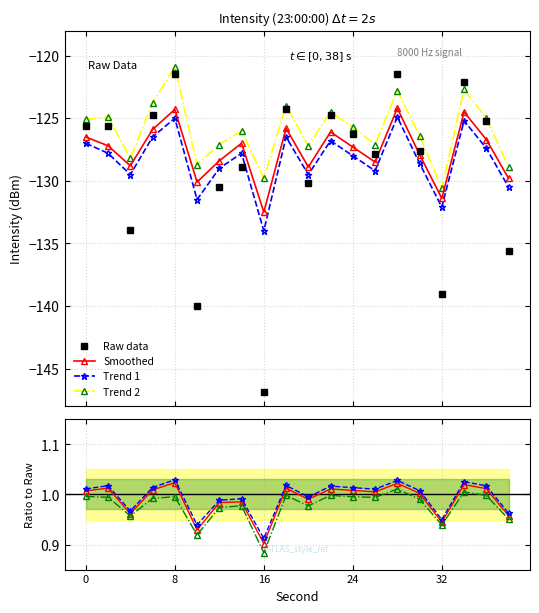

What is the difference between the Raw data values at 19 and 5?

4.5